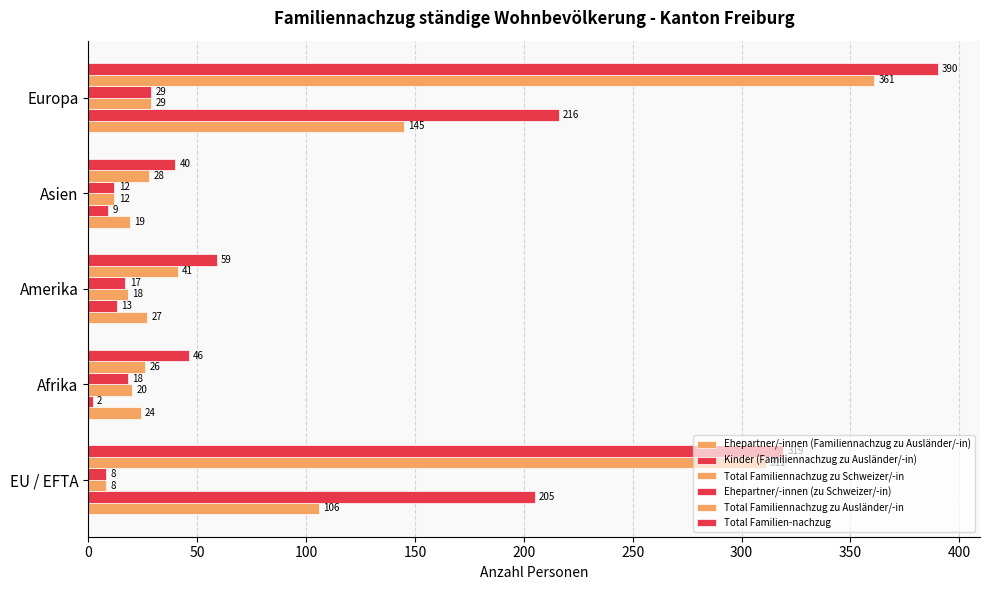

What is the minimum value for Ehepartner/-innen (zu Schweizer/-in)?

8